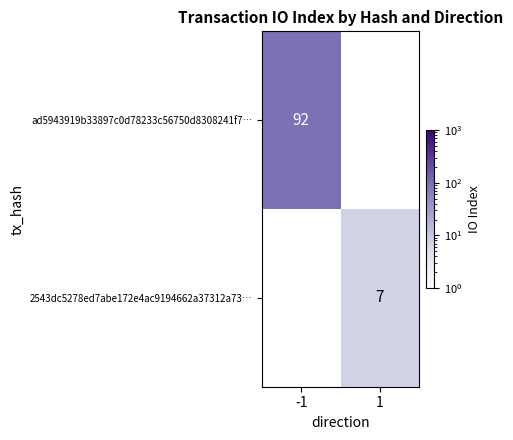

Which has a higher value, -1 or 1?

1